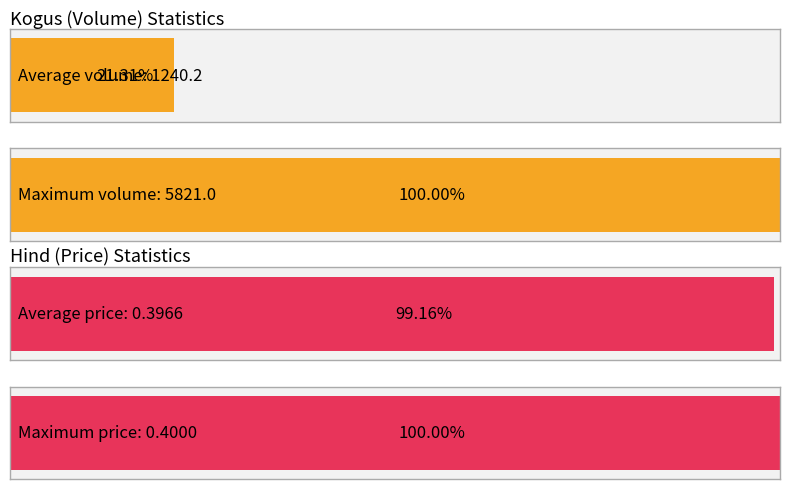

What are all the series names shown in the legend?

Kogus, Hind